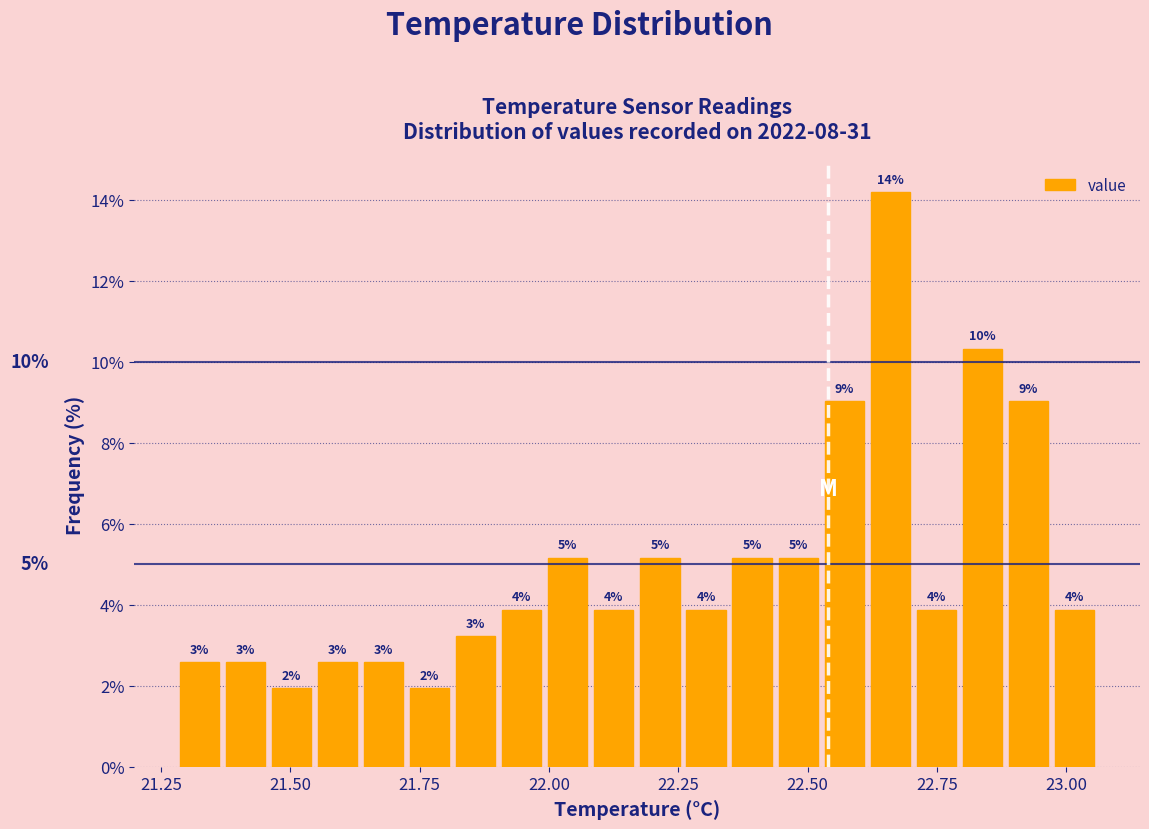

Read against the x-axis, roughly where is the centre of the tallest bar?

22.65